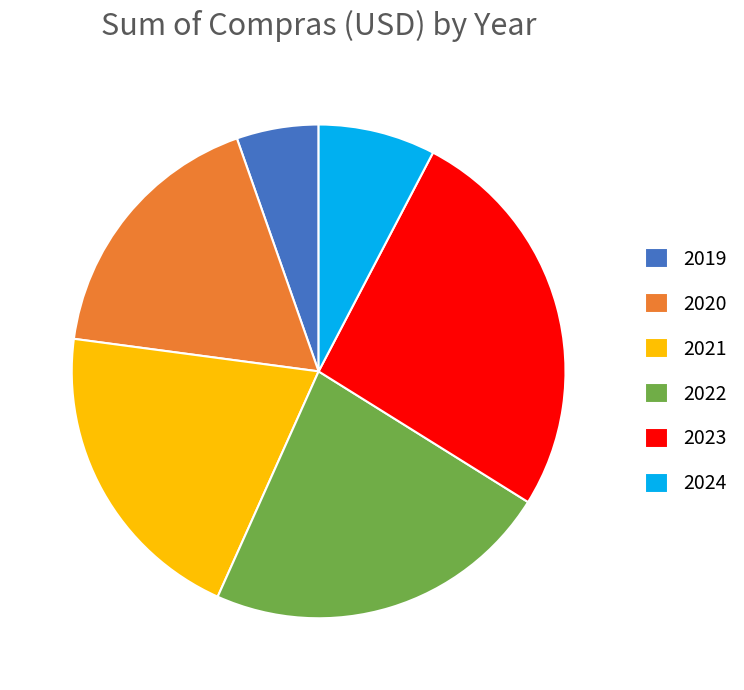

Which has a higher value, 2021 or 2019?

2021